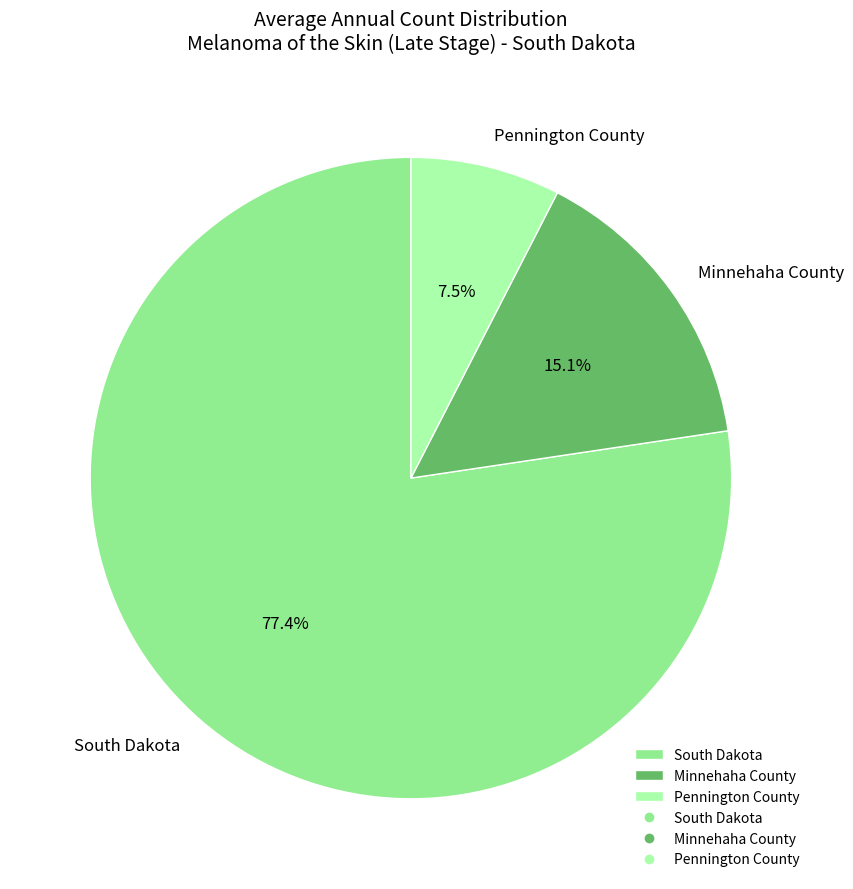

What is the smallest slice in the pie chart?

Pennington County